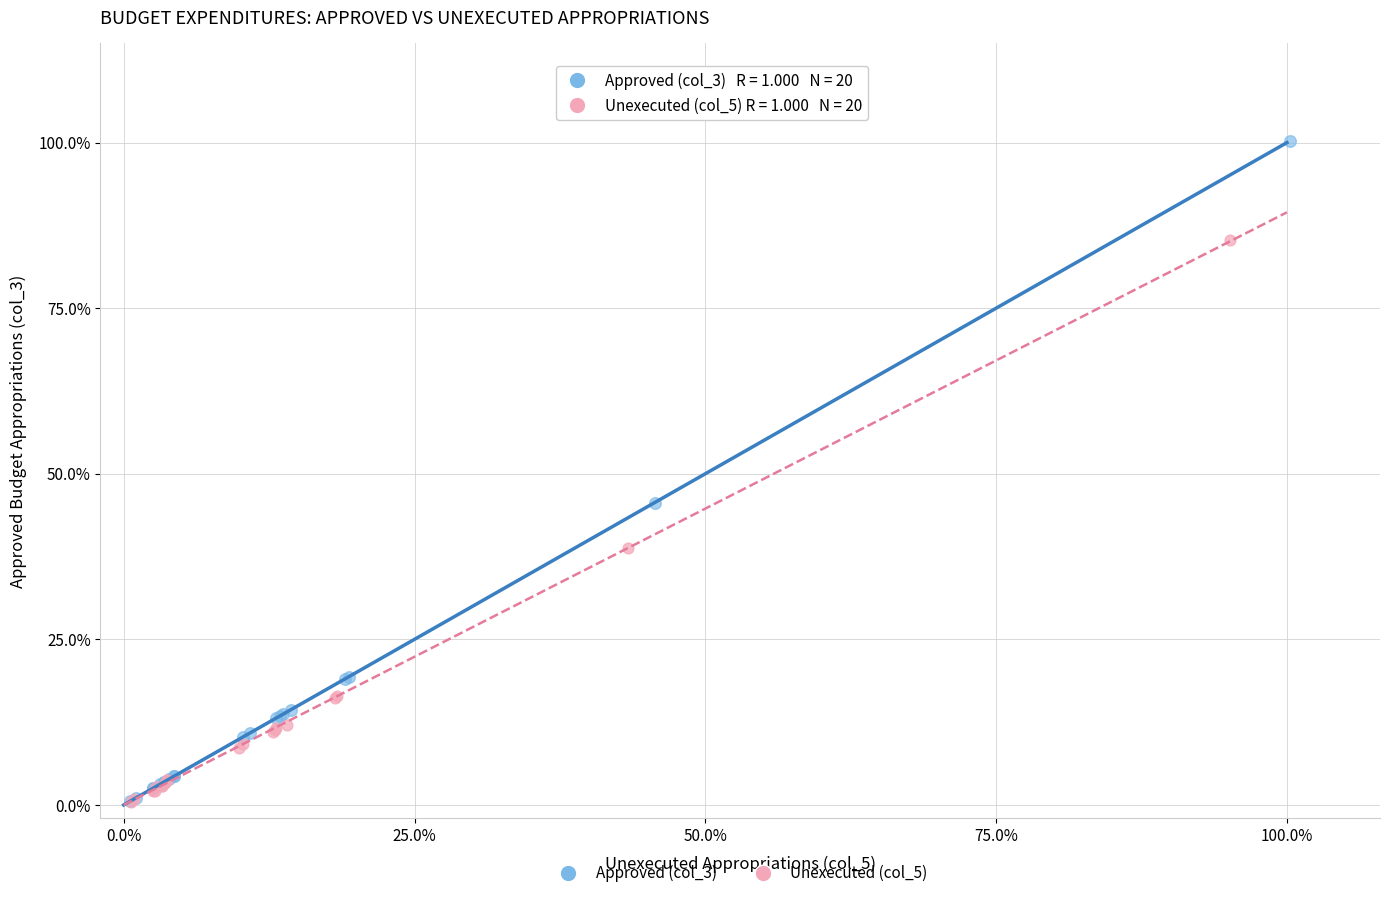

What are all the series names shown in the legend?

Approved (col_3), Unexecuted (col_5)